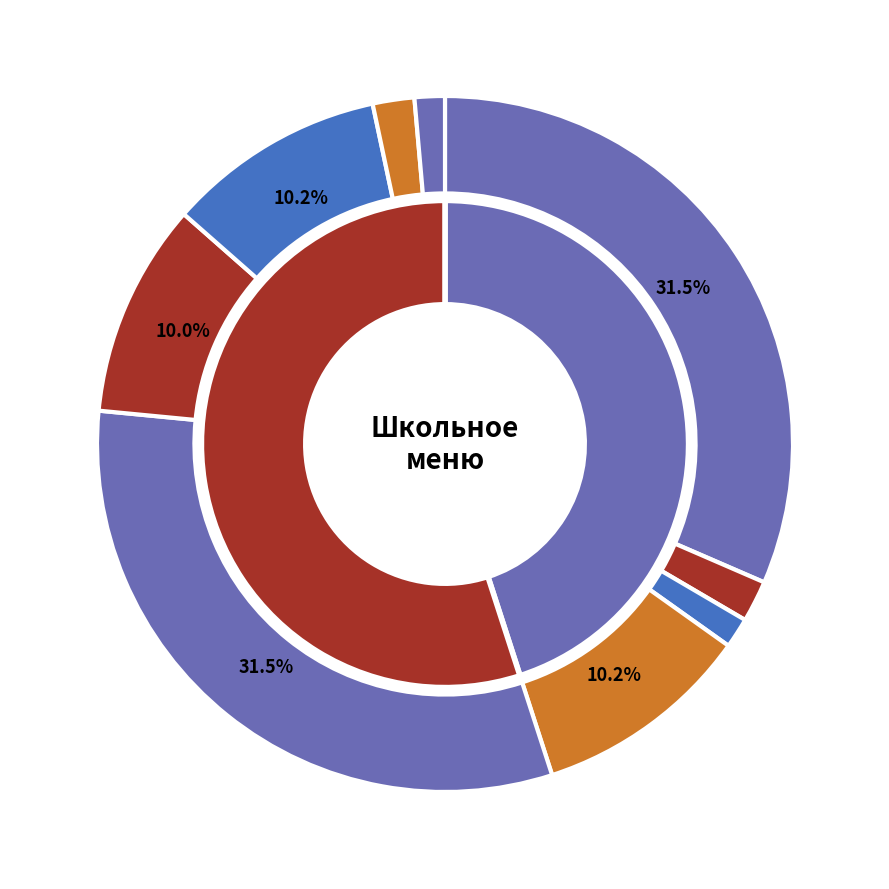

To the nearest percent, what percentage of the pie is Чай с сахаром (обед)?

2%